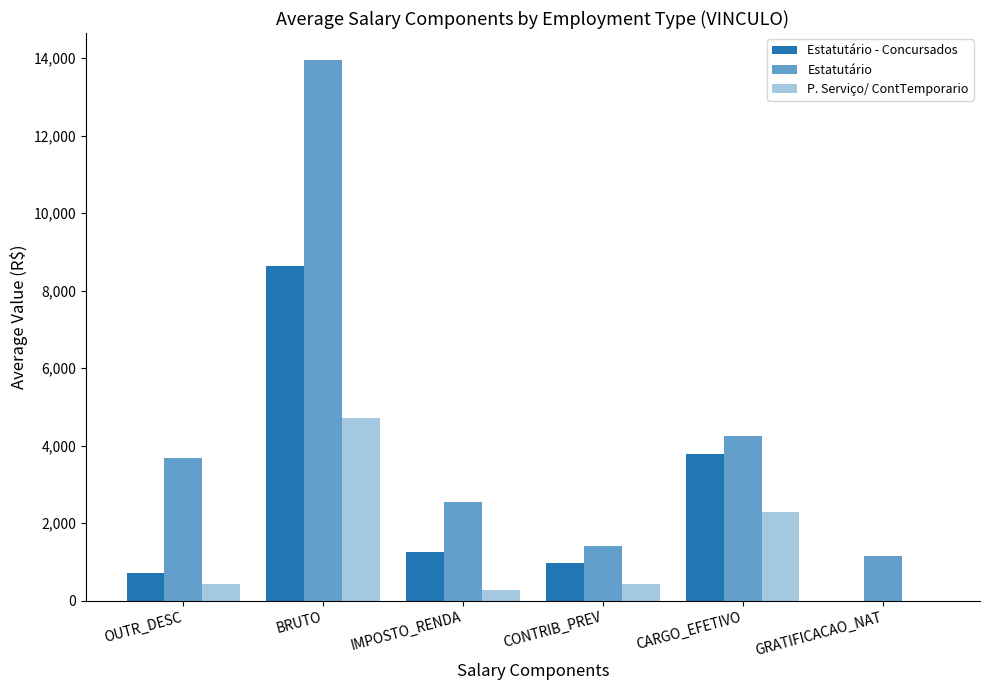

True or false: P. Serviço/ ContTemporario has a value of 0.0 at GRATIFICACAO_NAT.

True